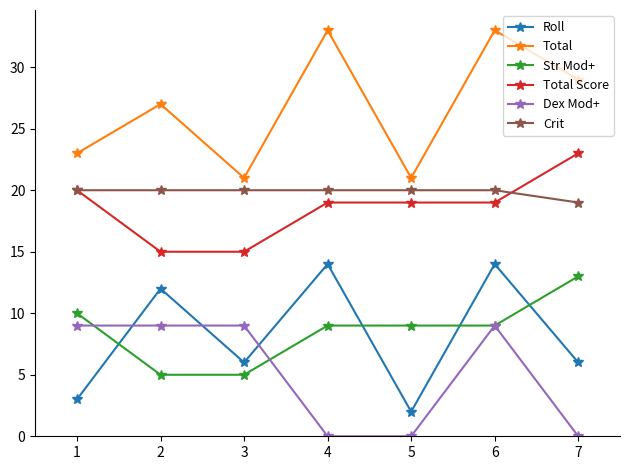

Is the value of Crit at 2 greater than the value of Total Score at 7?

No